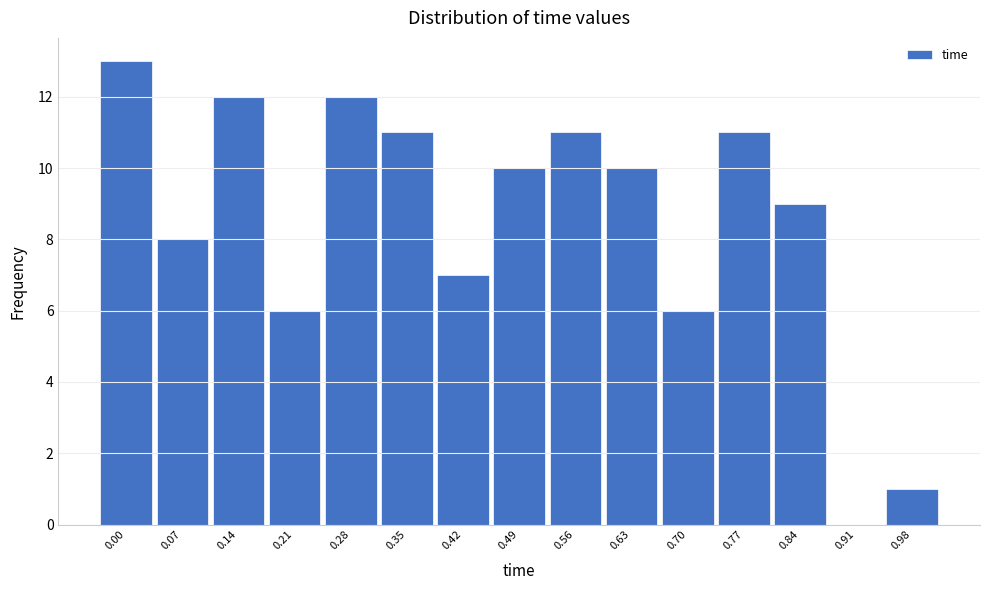

Reading right to left, what are all the values shown in this chart?

0.98=1	0.91=0	0.84=9	0.77=11	0.70=6	0.63=10	0.56=11	0.49=10	0.42=7	0.35=11	0.28=12	0.21=6	0.14=12	0.07=8	0.00=13